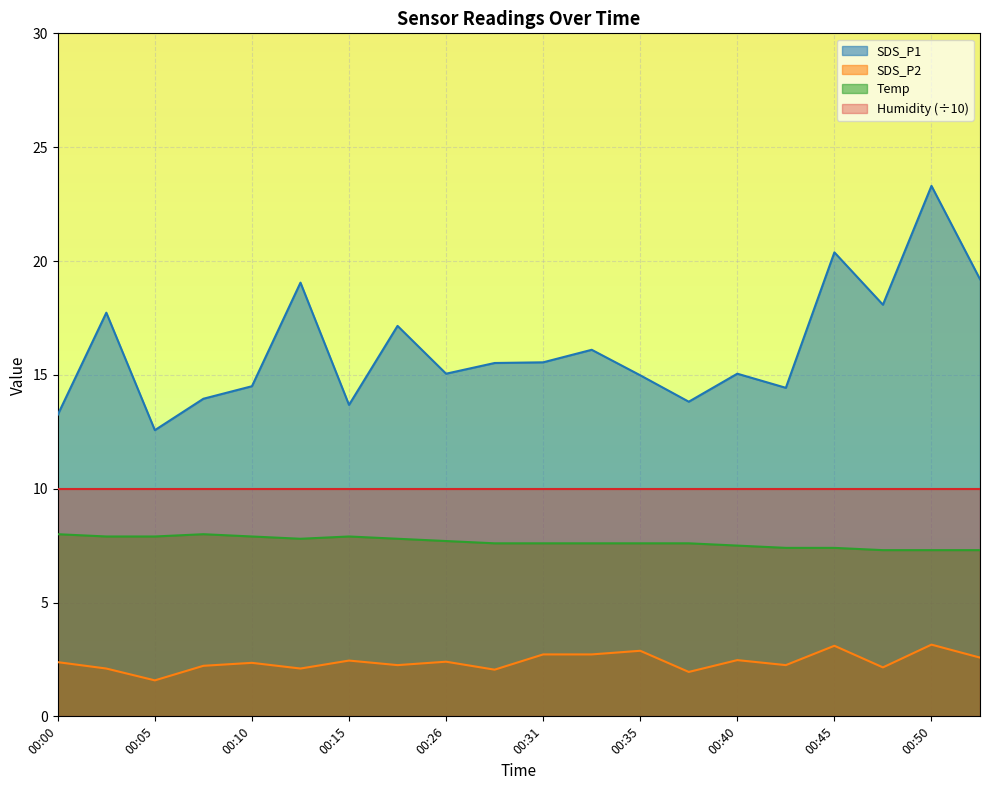

True or false: SDS_P1 and Temp cross at least once.

False